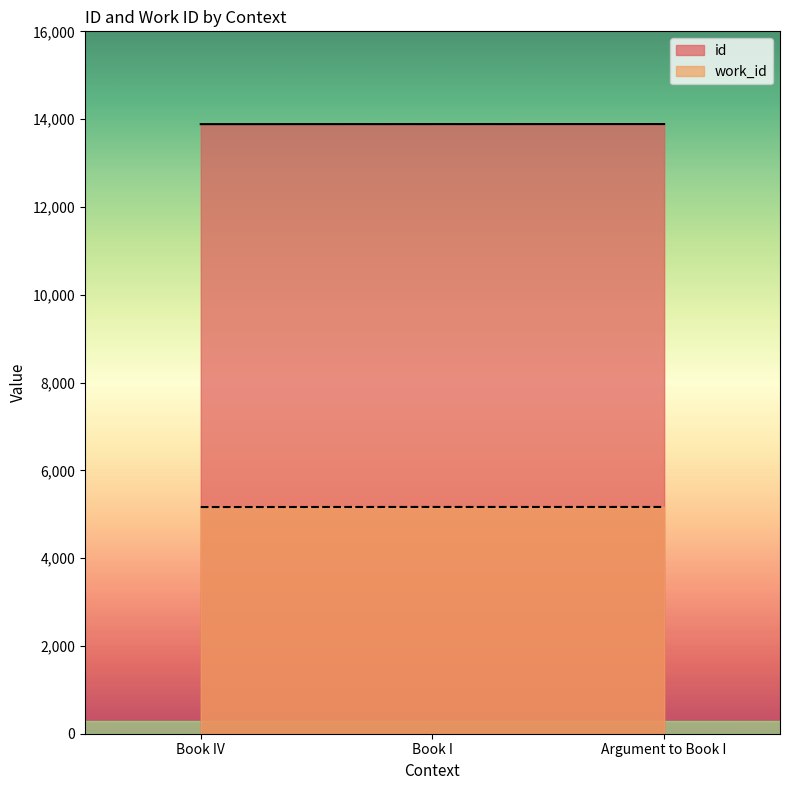

How many data points in id are above 13887?

1